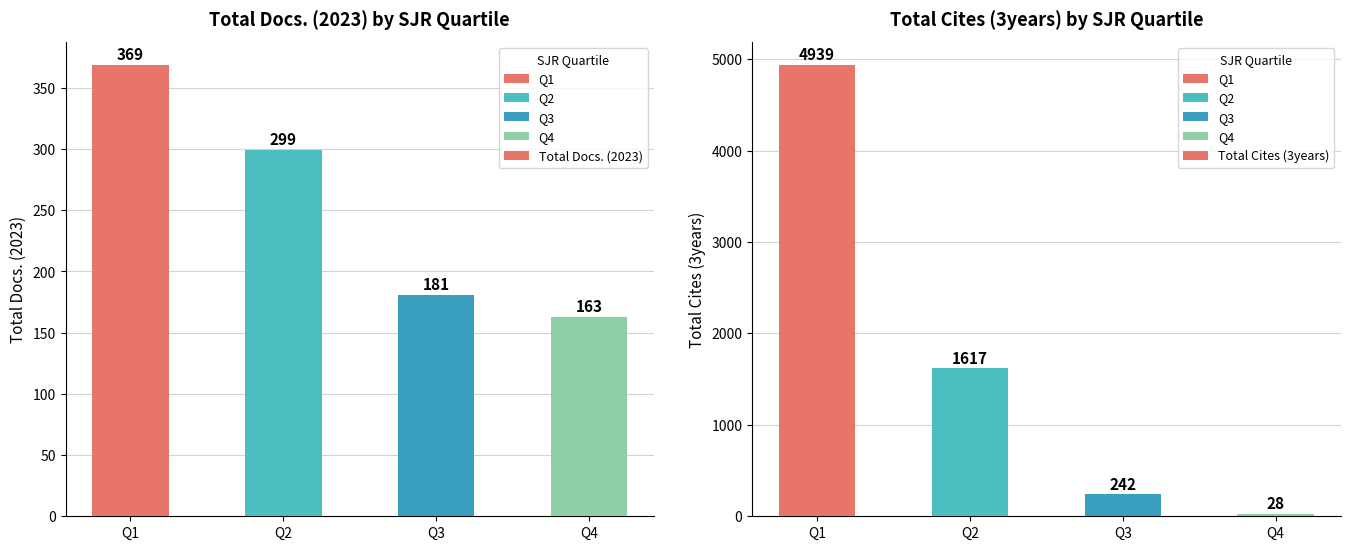

What is the difference between the Total Docs. (2023) values at Q4 and Q2?

136